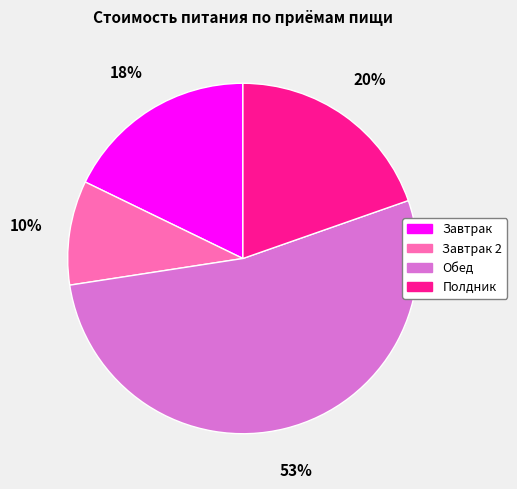

Is there a majority slice in this chart?

Yes